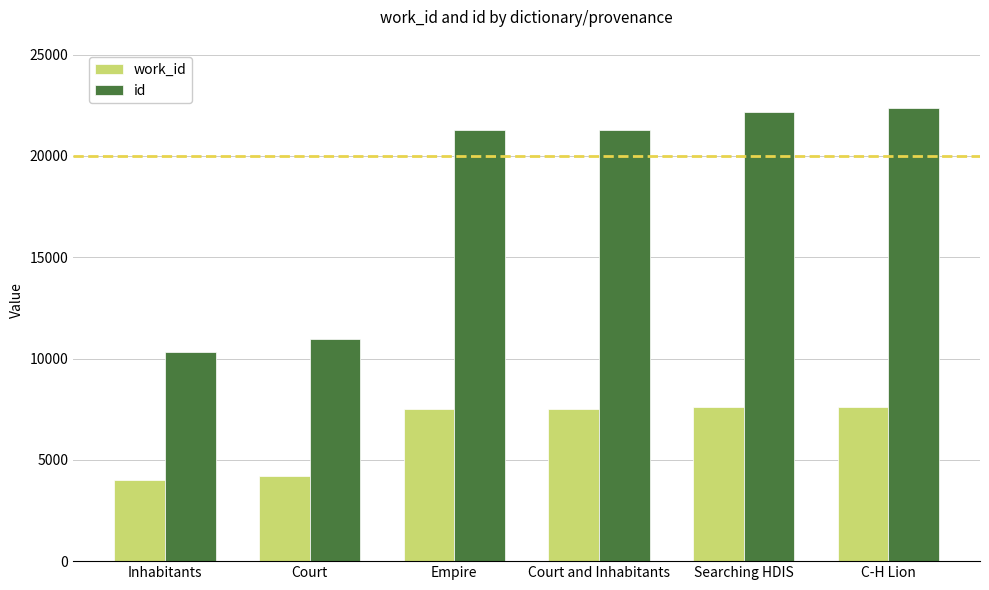

True or false: work_id has a value of 11968 at Court and Inhabitants.

False